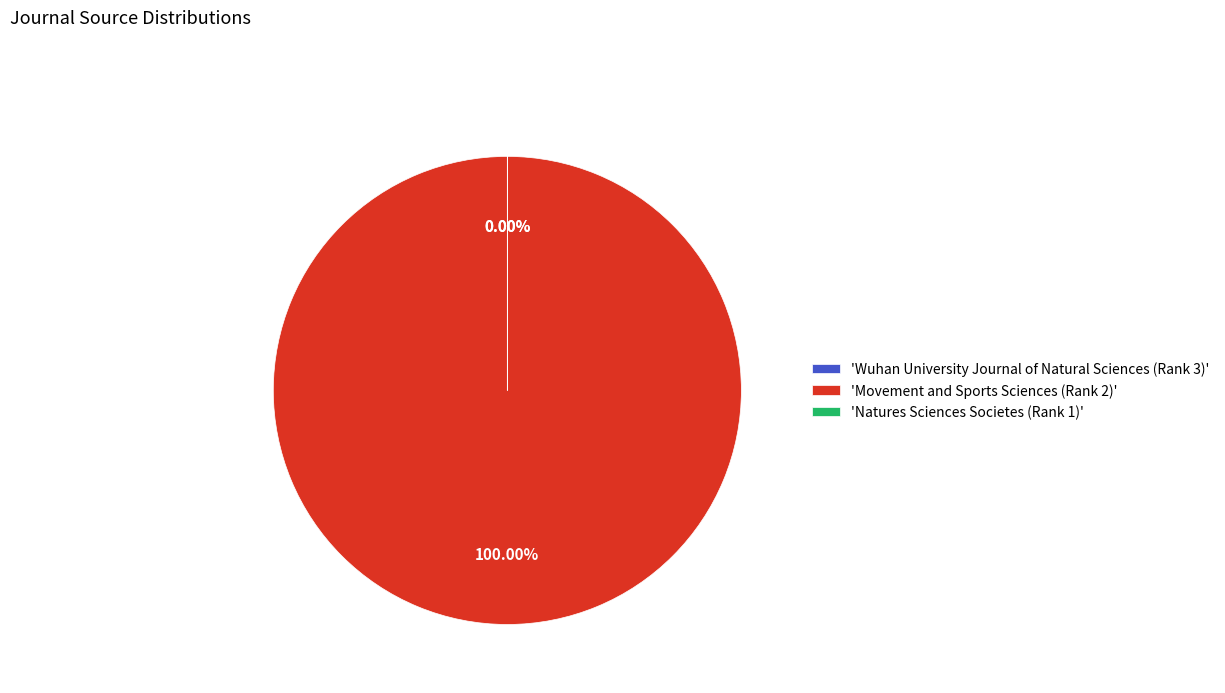

Is it true that Wuhan University Journal of Natural Sciences (Rank 3) is 0% of the pie?

True